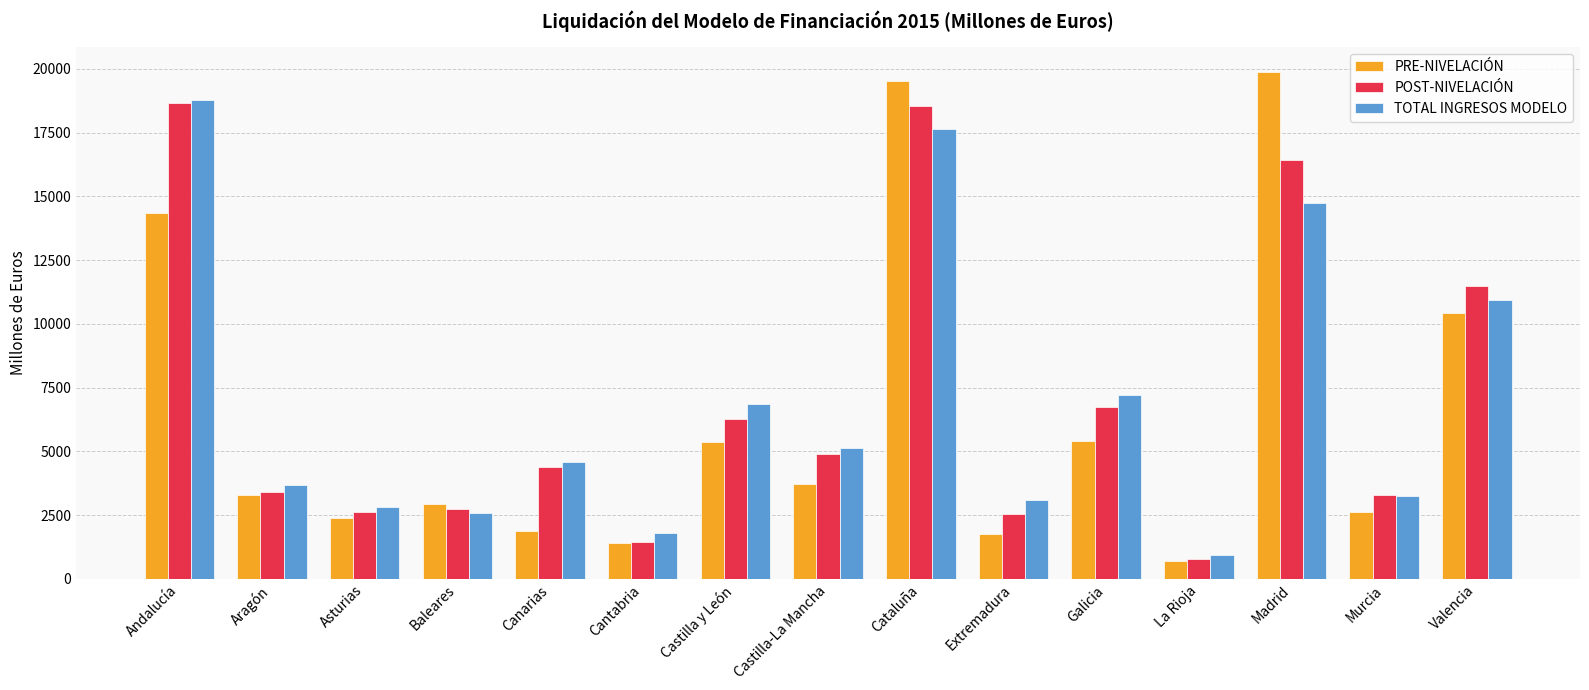

At which label does TOTAL INGRESOS MODELO first exceed 4590?

Andalucía